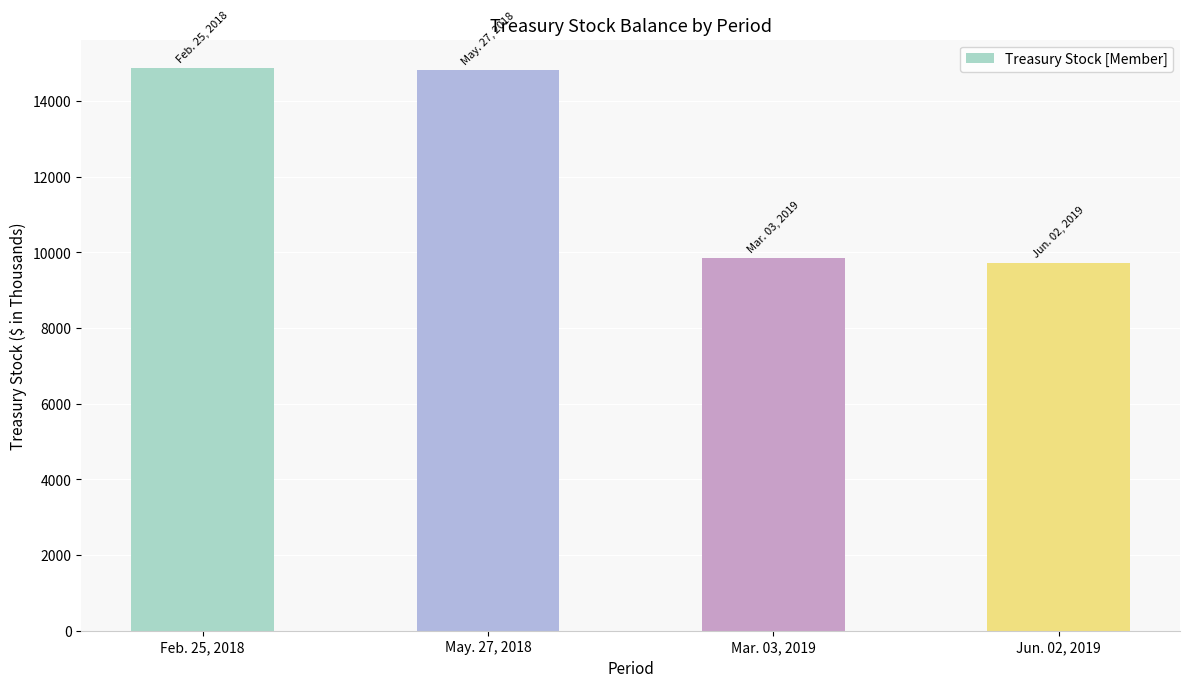

How many series are shown in this chart?

1